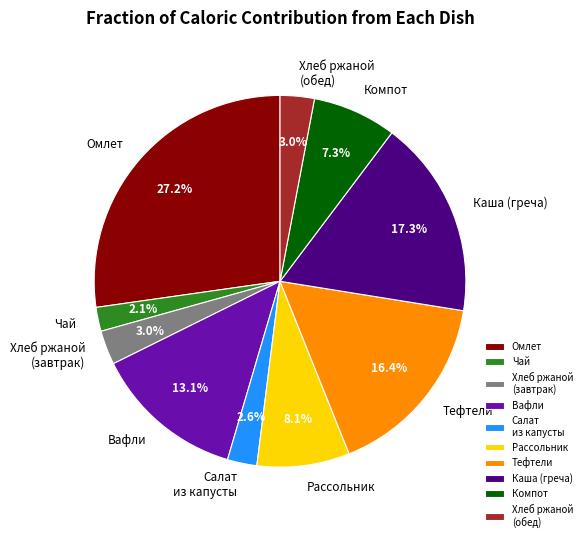

Between Рассольник and Чай, which is larger?

Рассольник